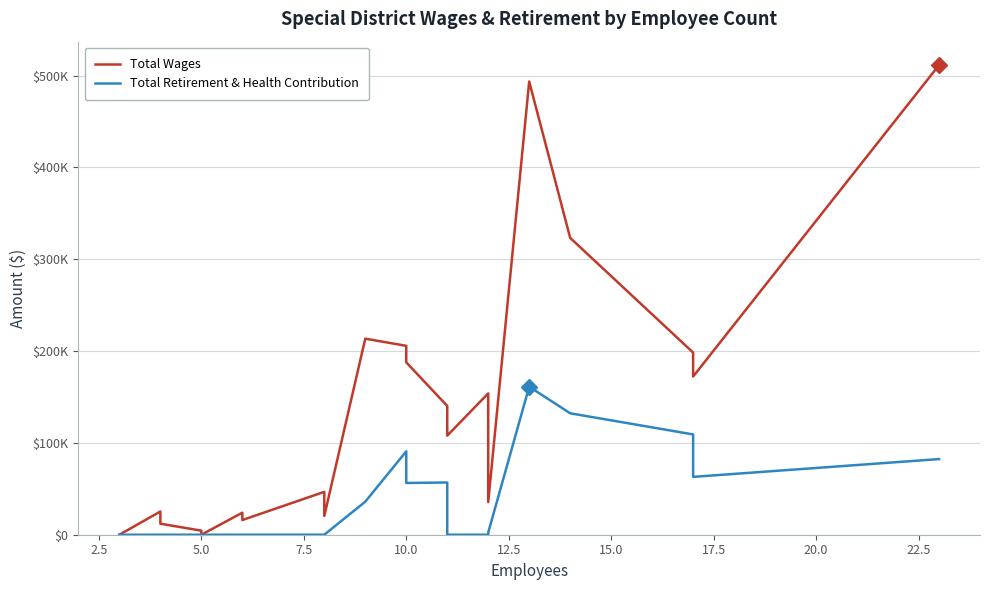

How many data points does each series have?

26